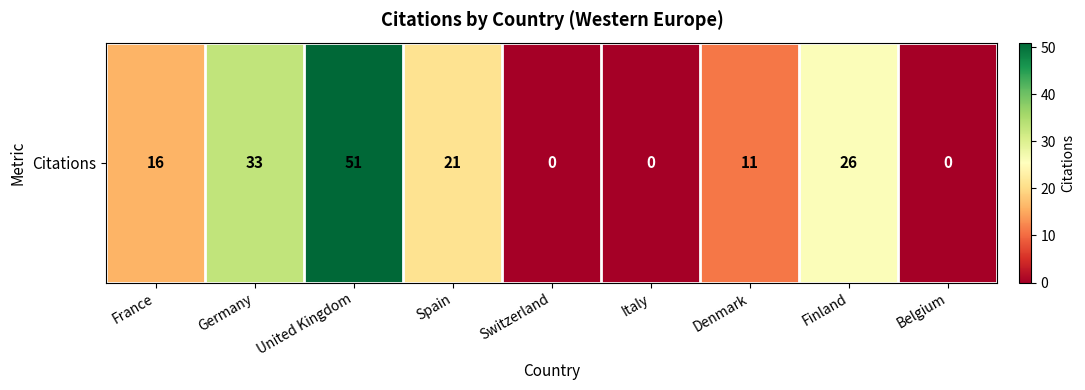

List the labels in order of value, largest first.

United Kingdom, Germany, Finland, Spain, France, Denmark, Switzerland, Italy, Belgium